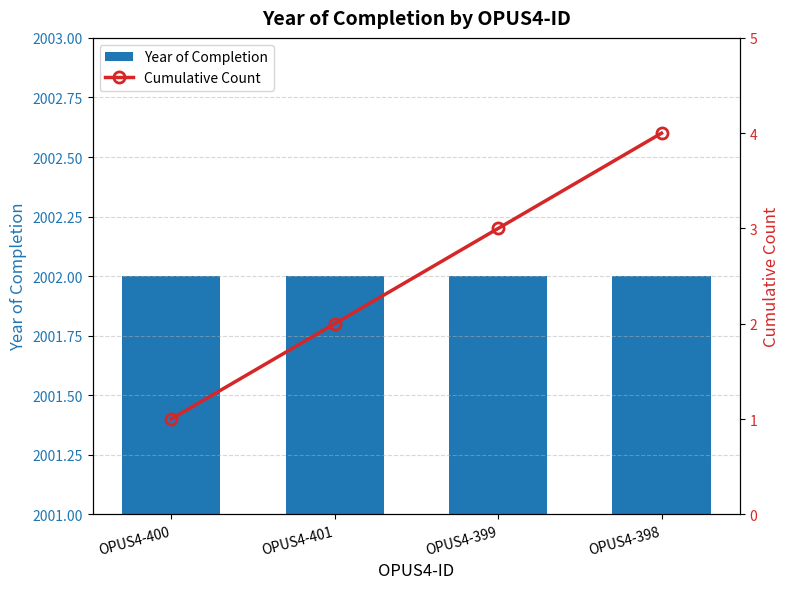

What is the difference between the Cumulative Count values at OPUS4-399 and OPUS4-400?

2